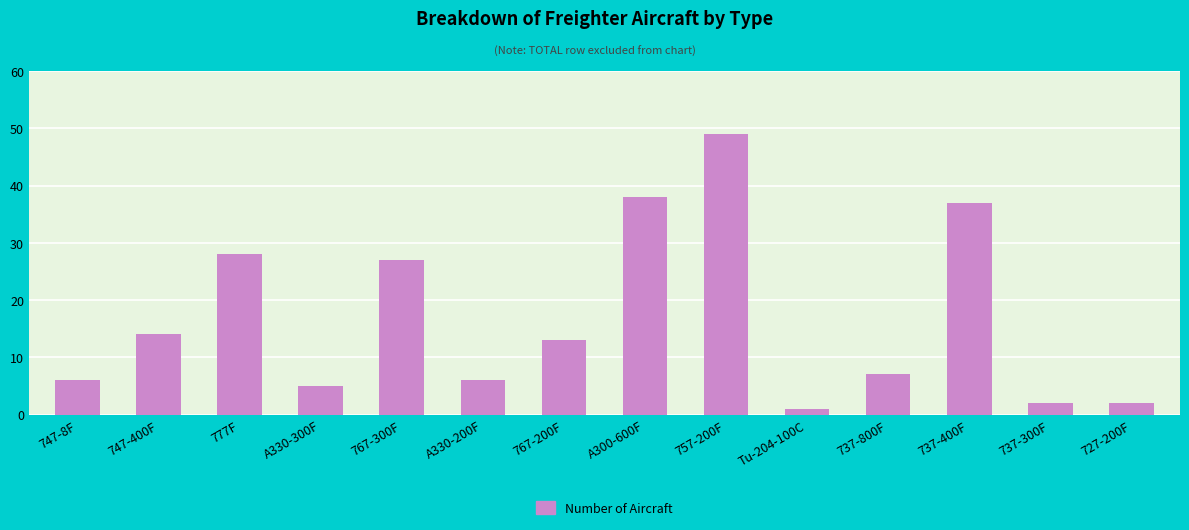

Reading left to right, what are all the values shown in this chart?

747-8F=6	747-400F=14	777F=28	A330-300F=5	767-300F=27	A330-200F=6	767-200F=13	A300-600F=38	757-200F=49	Tu-204-100C=1	737-800F=7	737-400F=37	737-300F=2	727-200F=2